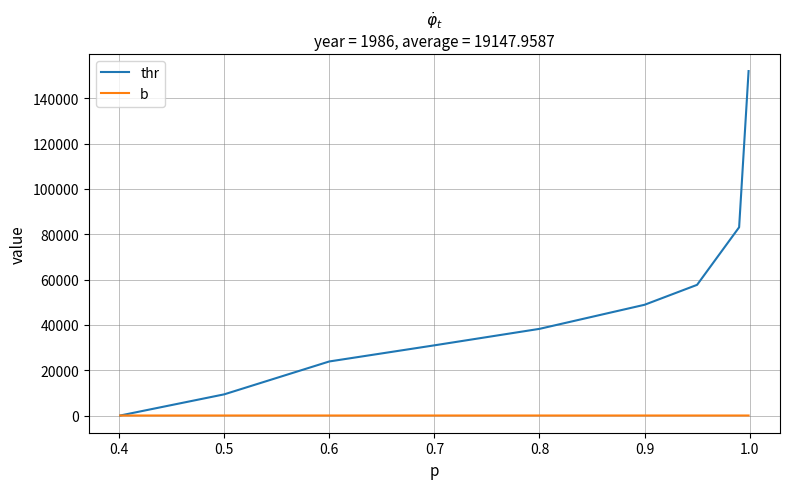

Which series has the largest total across all categories?

thr